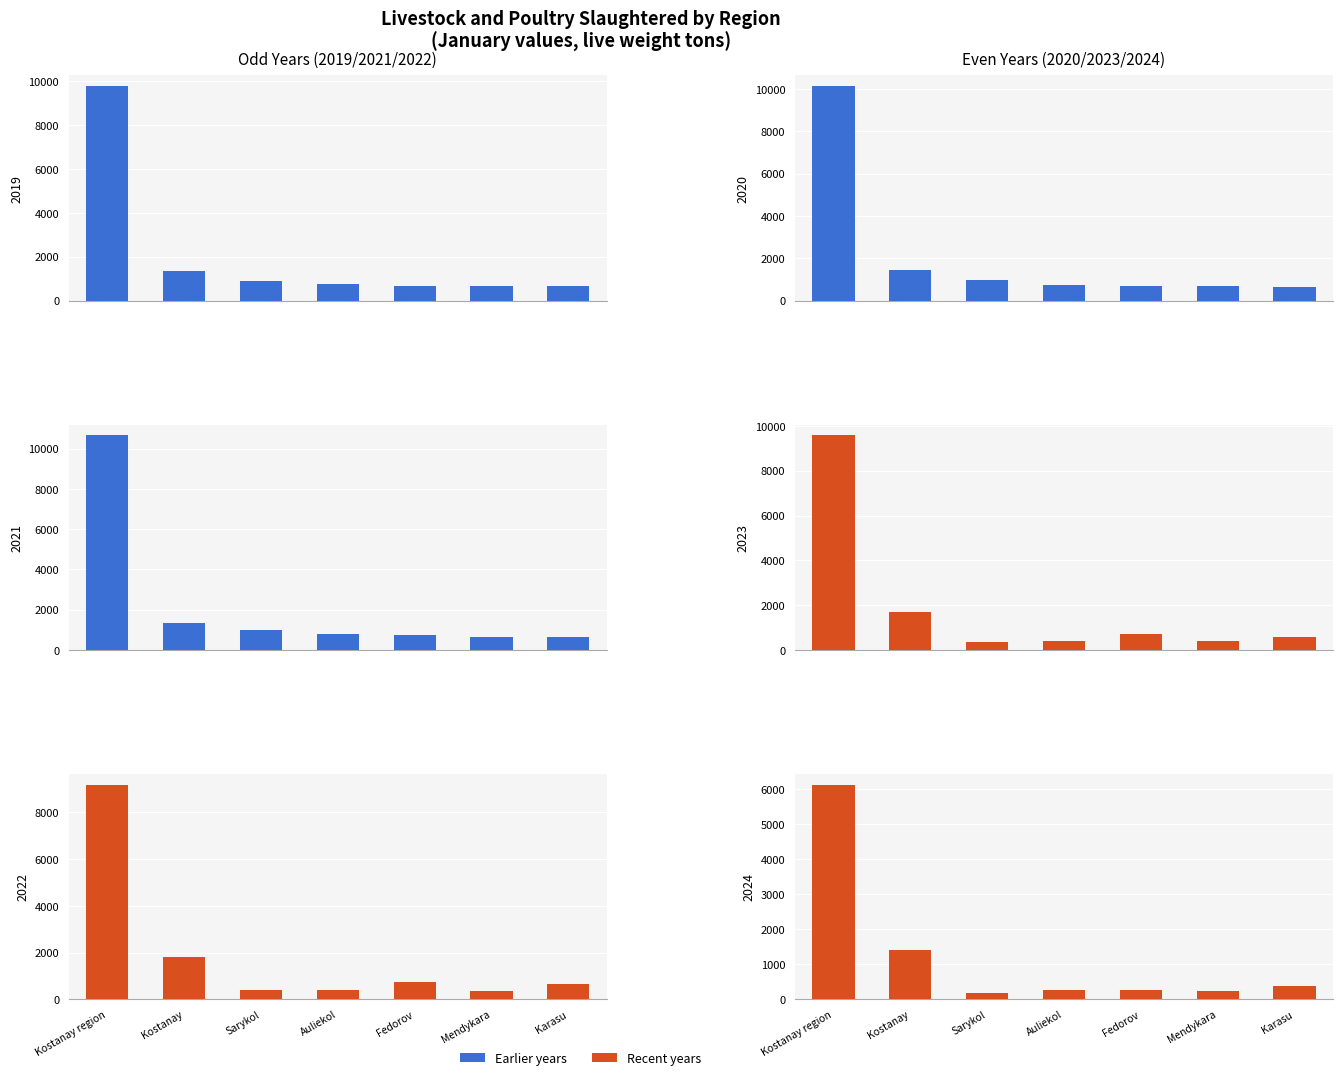

At Sarykol, list the series in order from largest to smallest.

2021 Jan, 2020 Jan, 2019 Jan, 2022 Jan, 2023 Jan, 2024 Jan